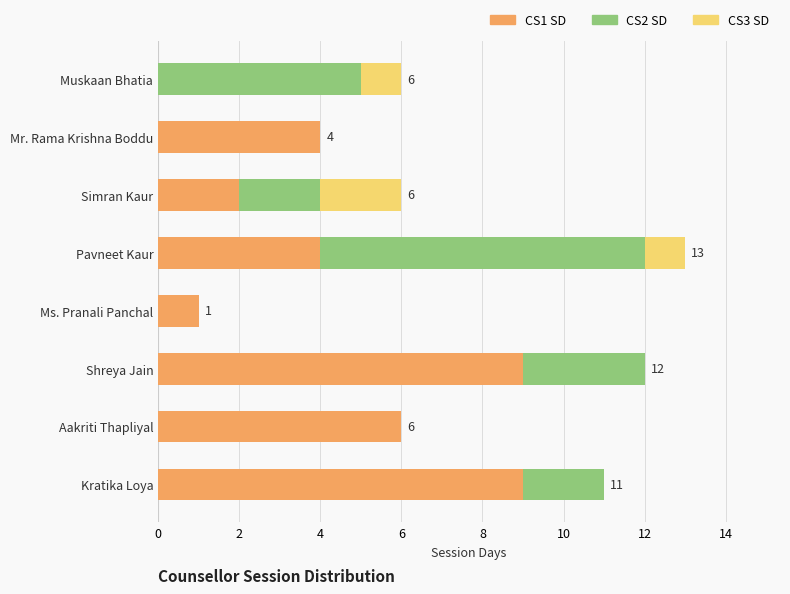

The value of CS1 SD at Aakriti Thapliyal is 6. True or false?

True